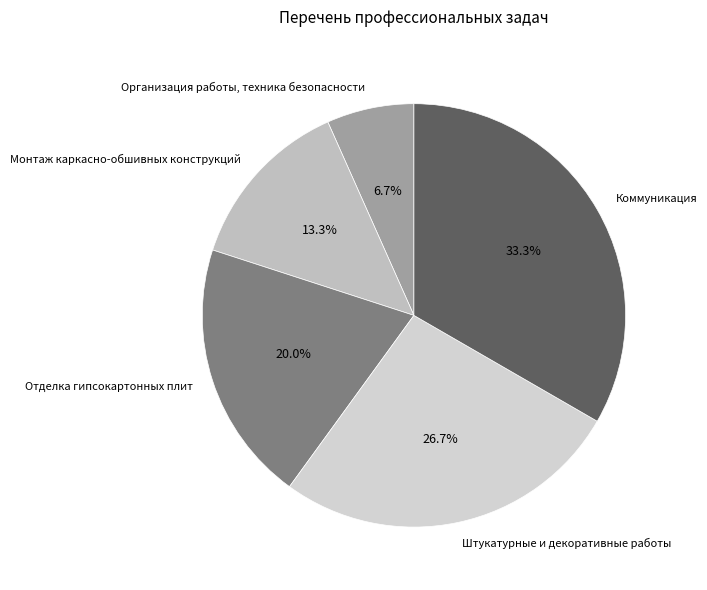

Is Коммуникация the majority of the pie?

No